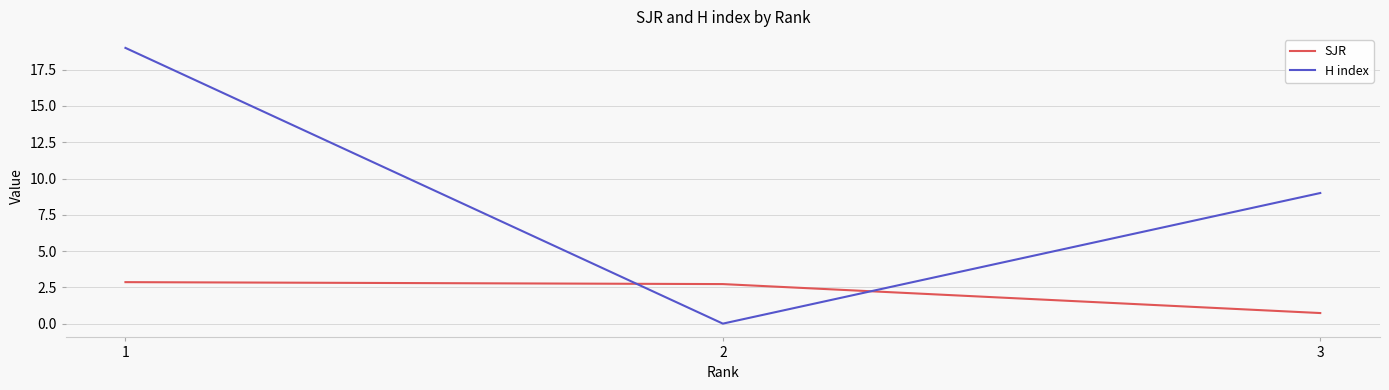

At which category is the sum across all series the highest?

1